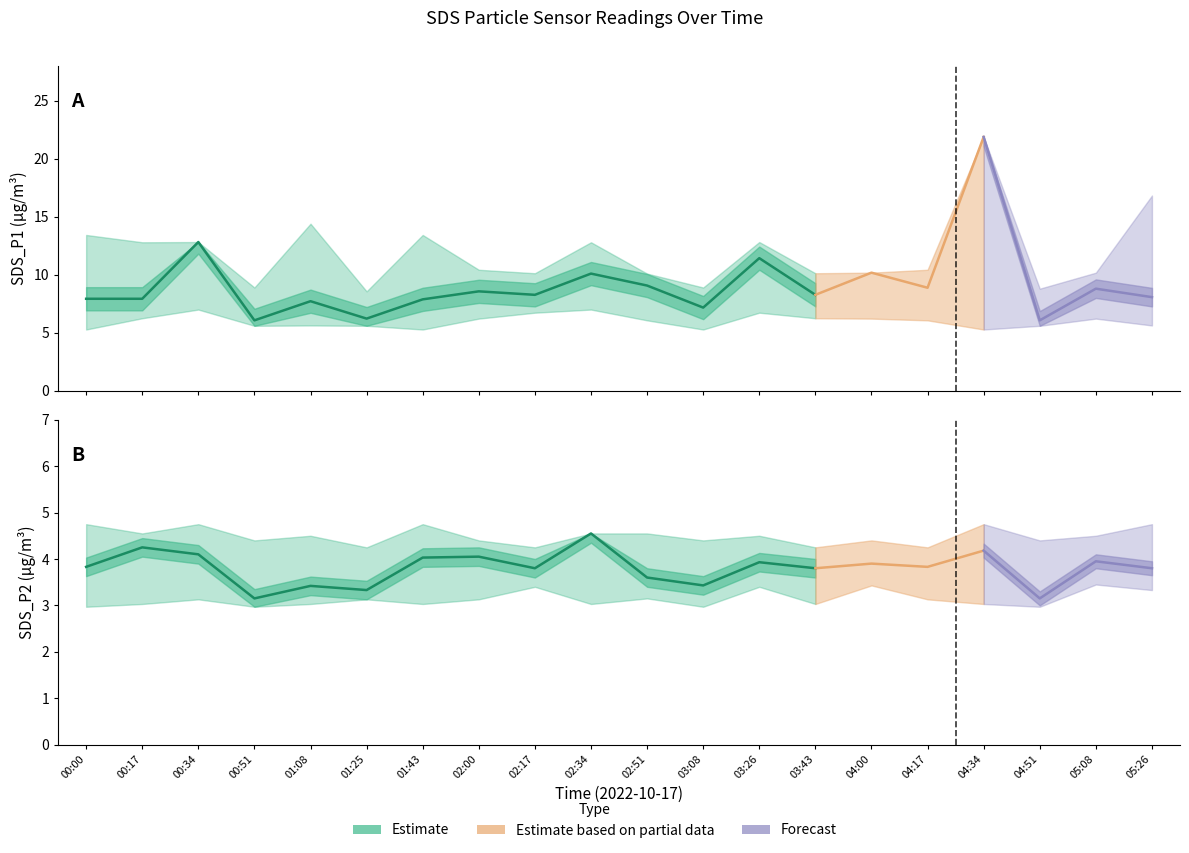

What is the minimum value for SDS_P1?

6.1